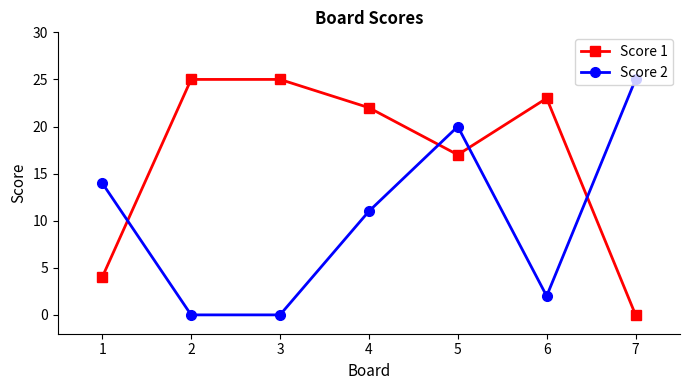

Which series changed the most between 5 and 7?

Score 1